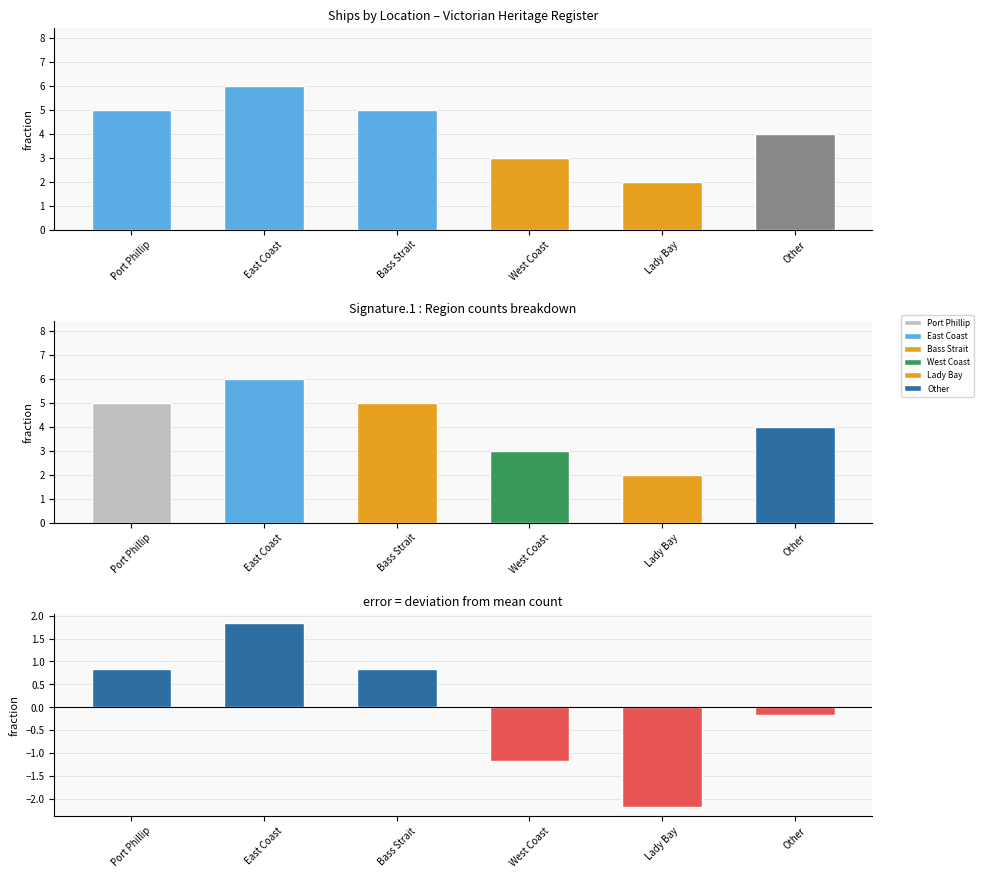

Reading right to left, transcribe all the data shown in this chart.

Other=4	Lady Bay=2	West Coast=3	Bass Strait=5	East Coast=6	Port Phillip=5